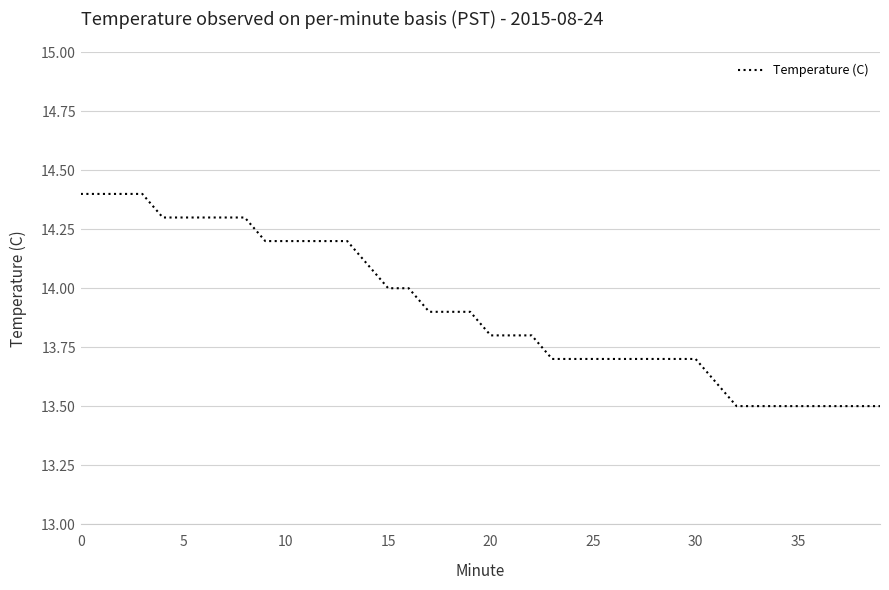

What is the smallest value displayed?

13.5